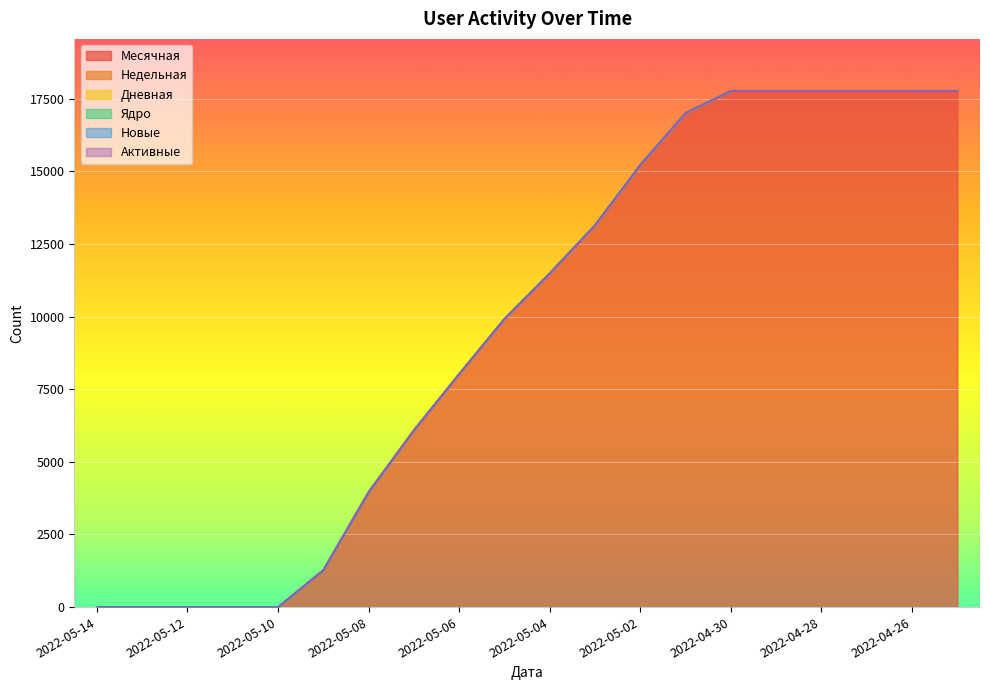

True or false: Ядро and Месячная intersect in this chart.

False